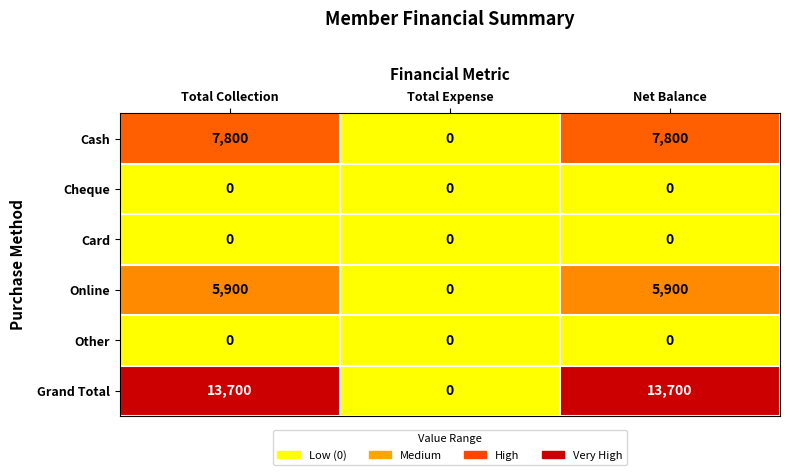

Is the value of Cheque at Total Collection greater than the value of Grand Total at Net Balance?

No